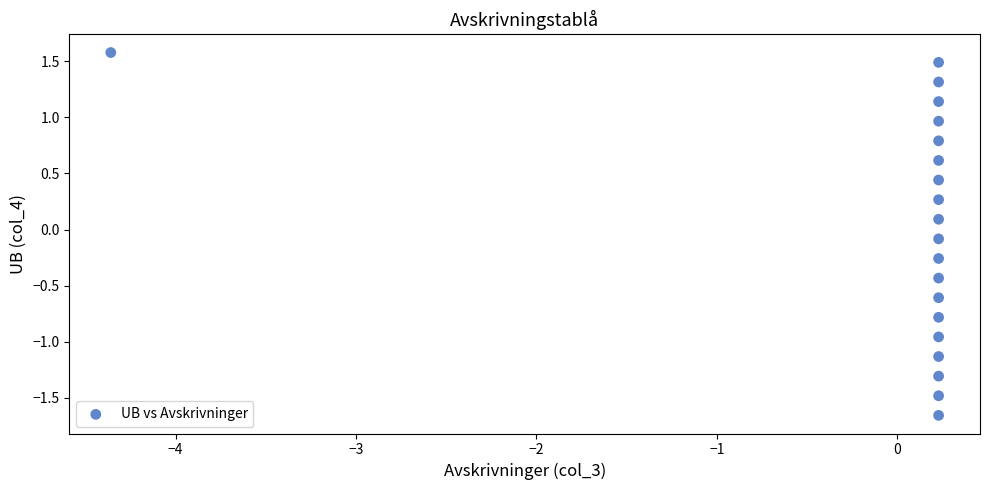

What is the range of Y values (max minus min)?

3.2